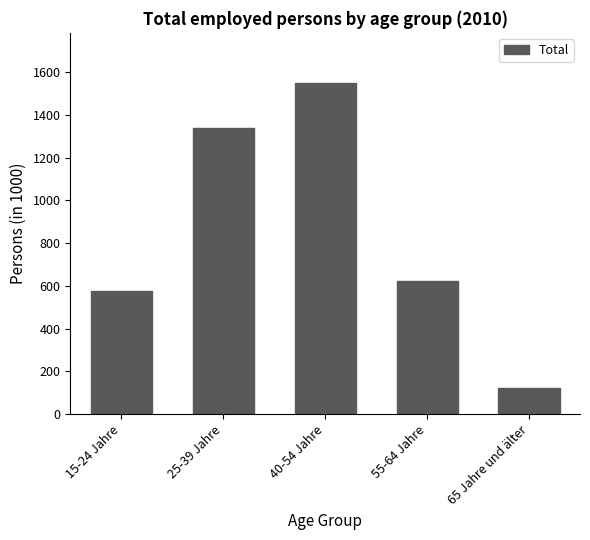

Reading left to right, extract all data points from this chart.

577.9	1336.9	1551.3	621.1	120.5